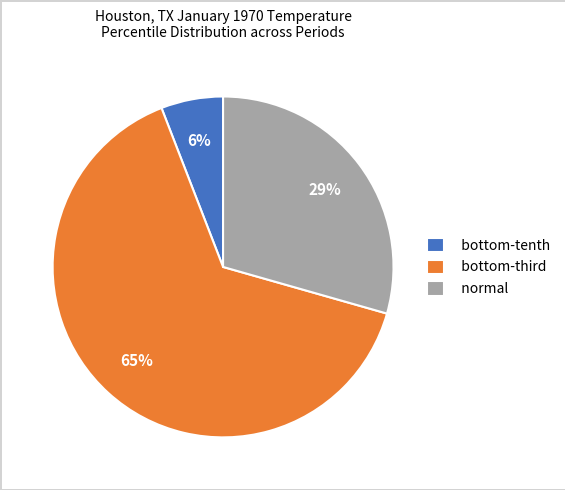

How many slices are in this pie chart?

3